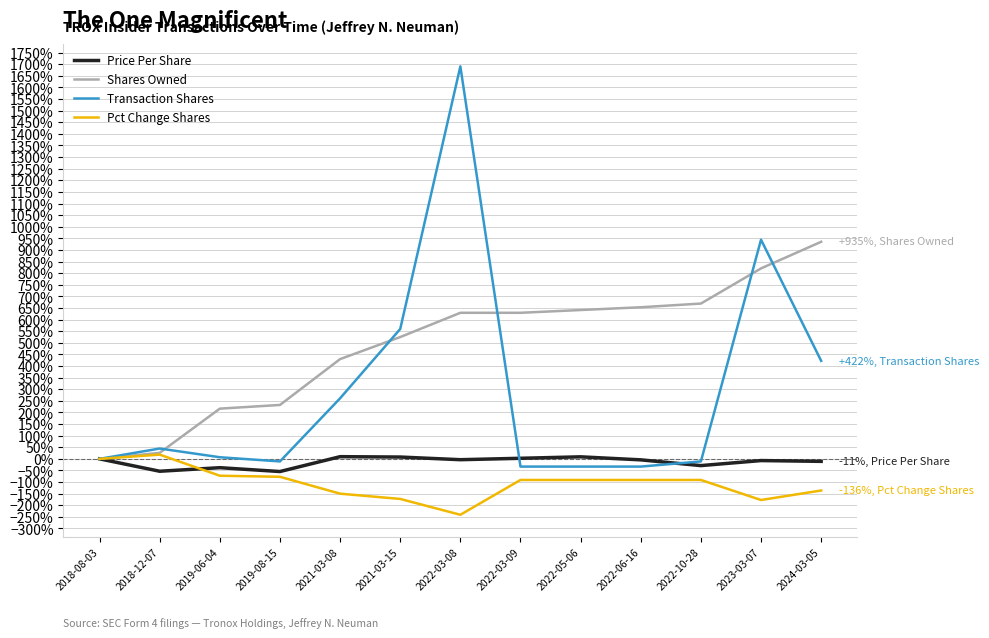

Which category has the lowest value across all series?

2022-03-08